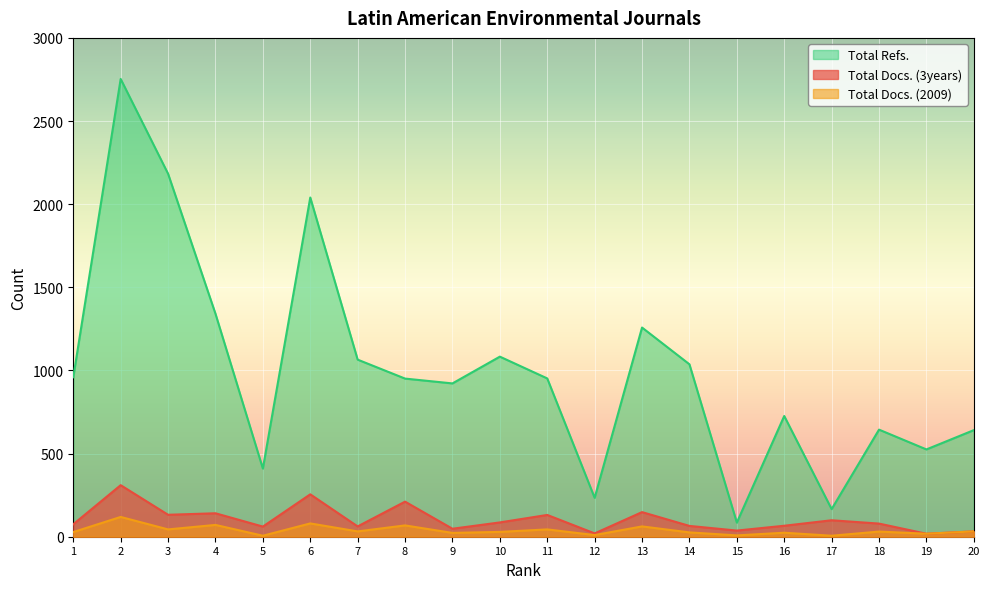

What is the difference between the highest and lowest values at 12?

224